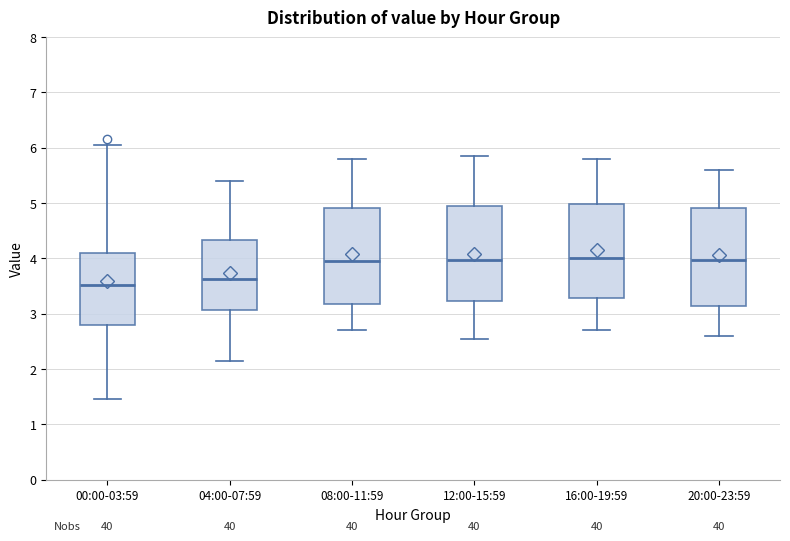

Reading left to right, read every box against the y-axis: the position of its median line, the range the box covers, and the ends of its whiskers. The values are not printed on the chart, so give them approximately, as read against the axis.

00:00-03:59: median 3.5, box 2.8 to 4.1, whiskers 1.5 to 6.1
04:00-07:59: median 3.6, box 3.1 to 4.3, whiskers 2.2 to 5.4
08:00-11:59: median 4.0, box 3.2 to 4.9, whiskers 2.7 to 5.8
12:00-15:59: median 4.0, box 3.2 to 5.0, whiskers 2.6 to 5.9
16:00-19:59: median 4.0, box 3.3 to 5.0, whiskers 2.7 to 5.8
20:00-23:59: median 4.0, box 3.1 to 4.9, whiskers 2.6 to 5.6